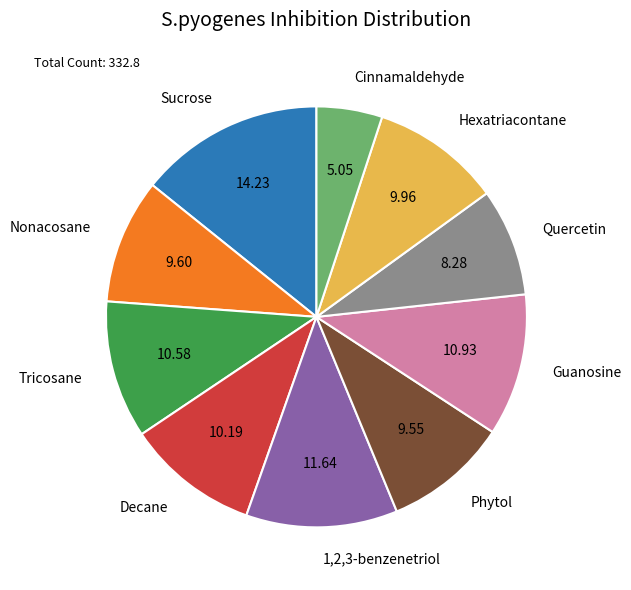

Does Guanosine account for over 50% of the chart?

No